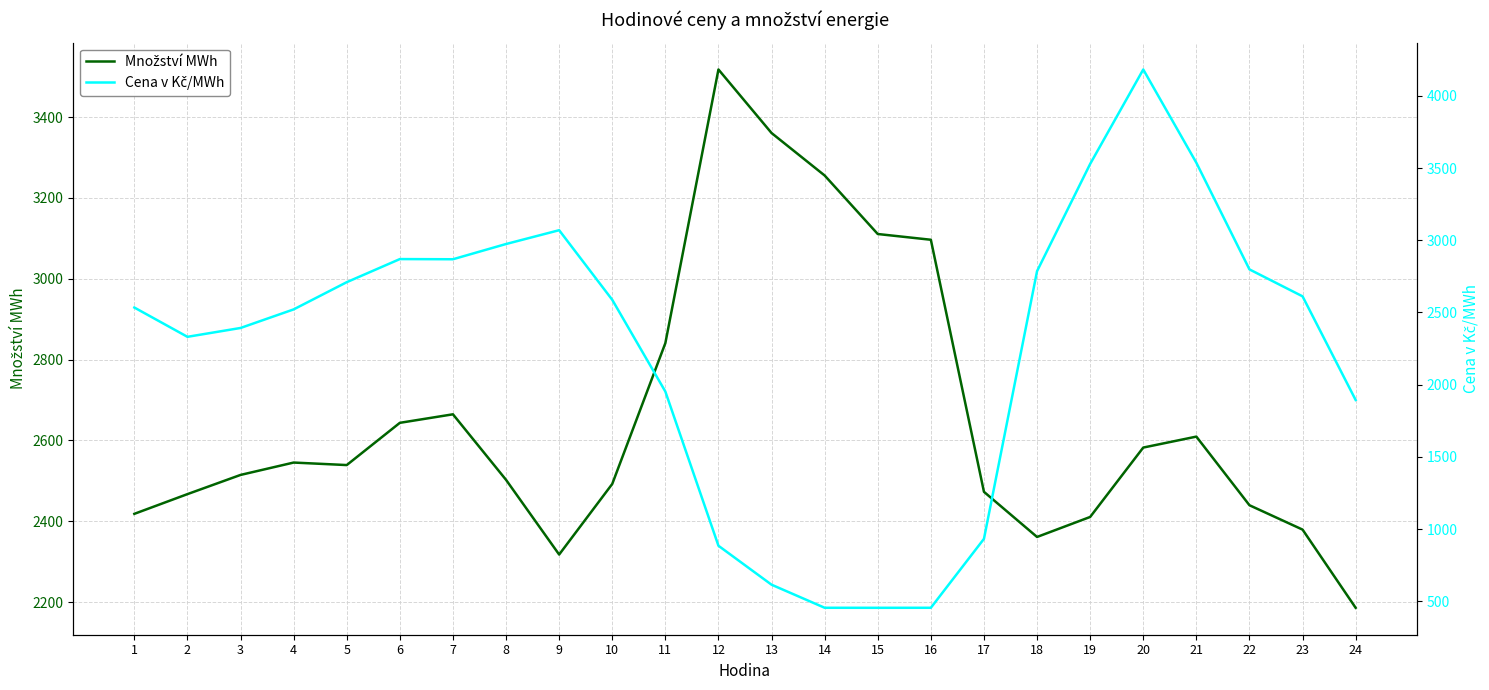

Which label corresponds to the smallest value in the chart?

15